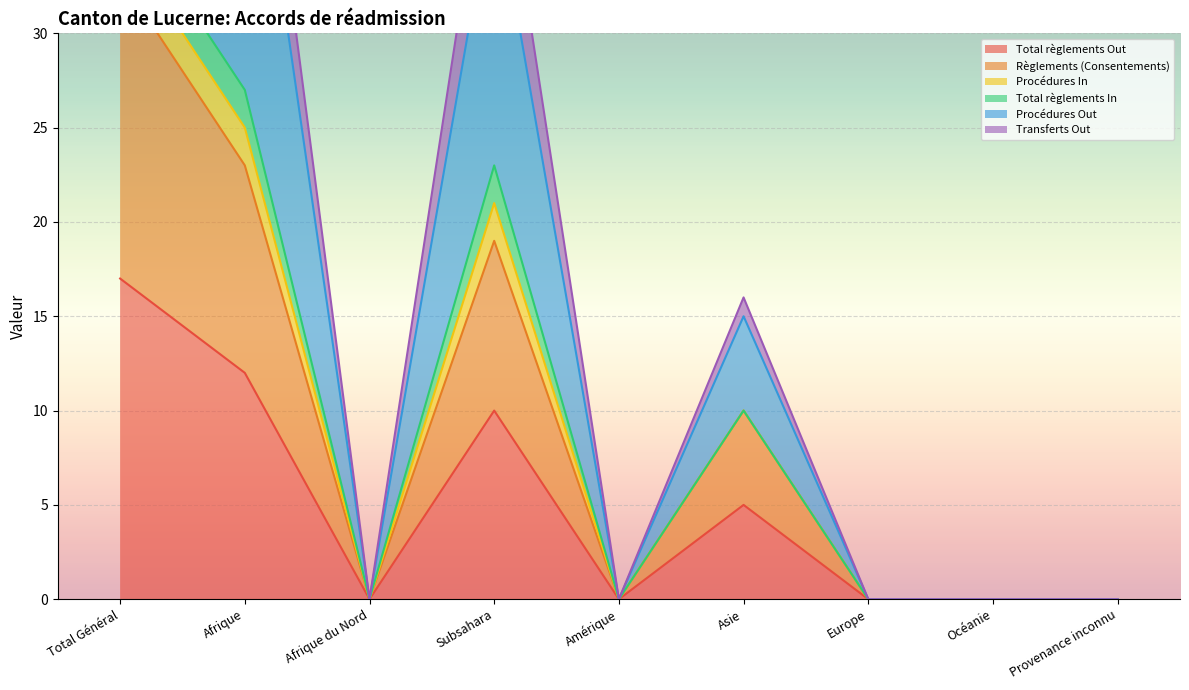

What is the difference between the second highest and minimum values in the Transferts Out series?

46